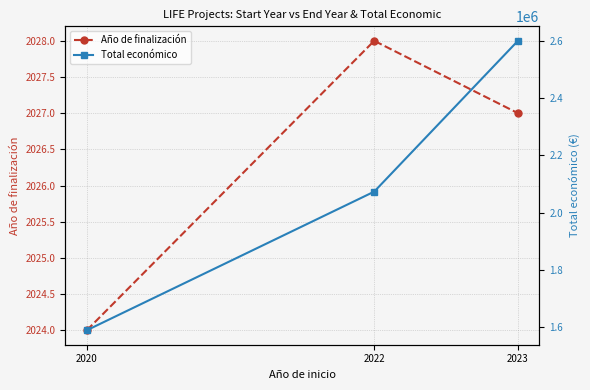

At which label is Total económico closest to 2094423?

2022